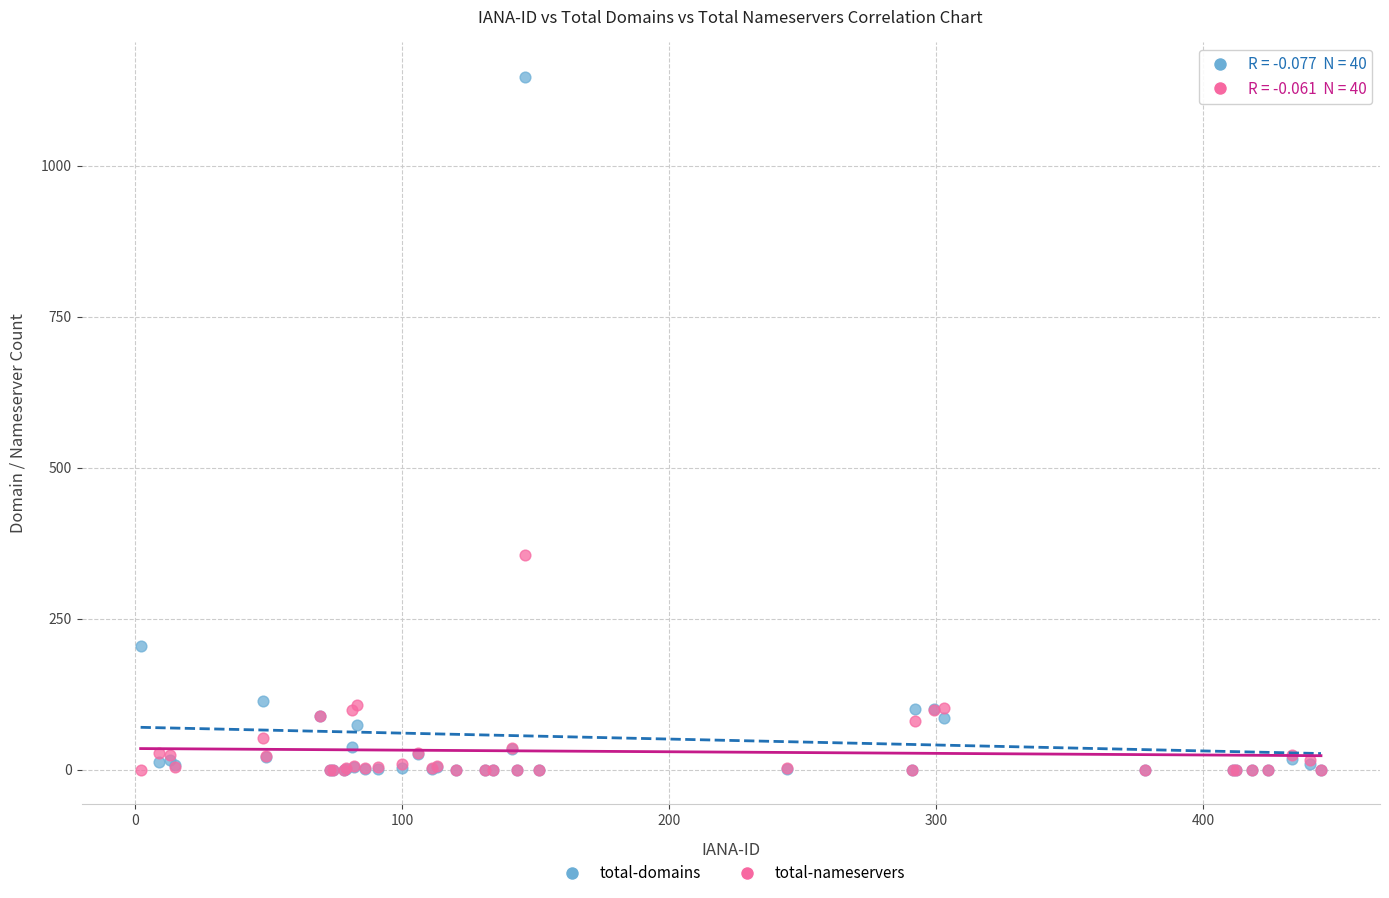

In the total-domains series, what Y value is closest to 573?

205